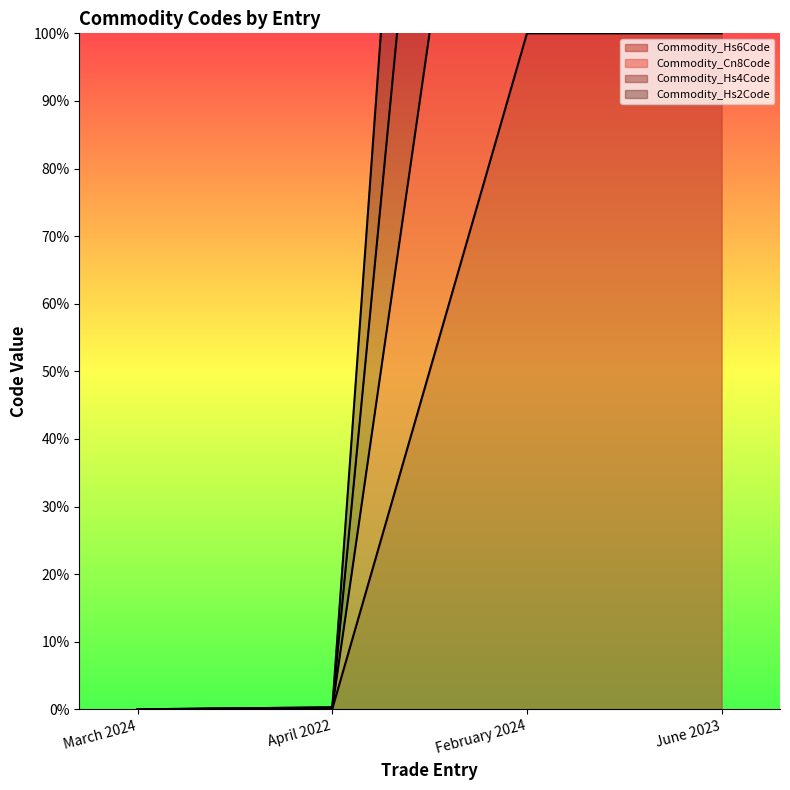

What are all the series names shown in the legend?

Commodity_Hs6Code, Commodity_Cn8Code, Commodity_Hs4Code, Commodity_Hs2Code